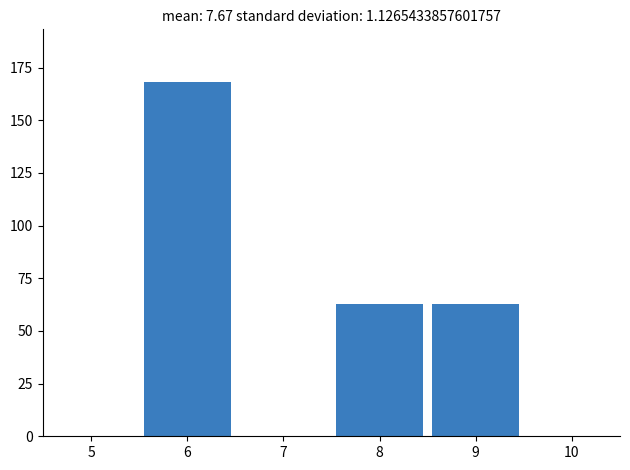

Reading left to right, transcribe all the data shown in this chart.

5=0	6=168	7=0	8=63	9=63	10=0